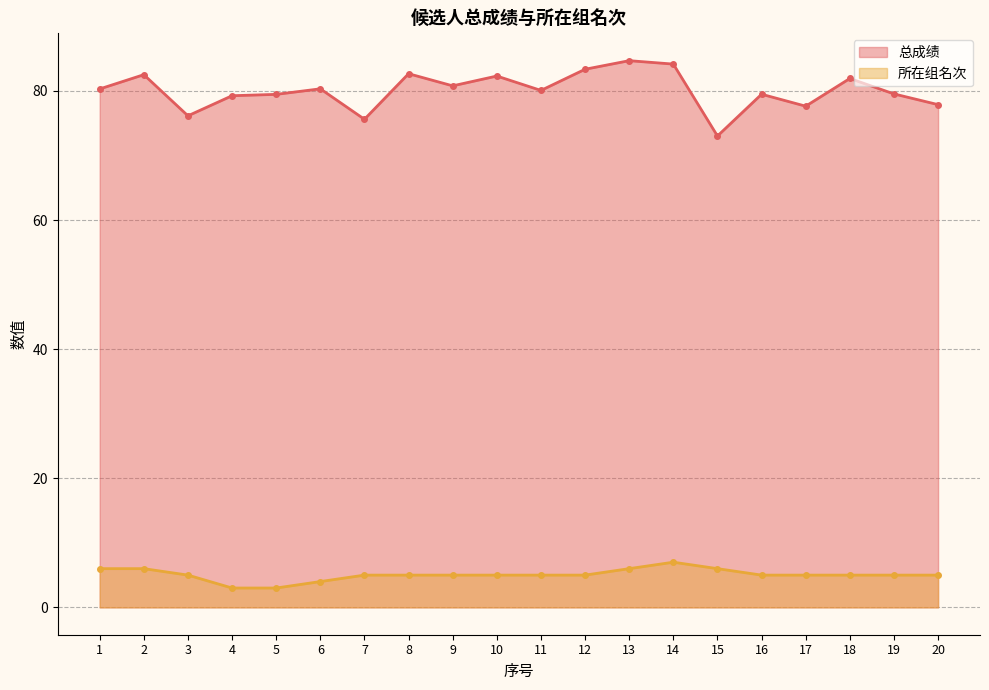

At how many categories does at least one series exceed 54?

20